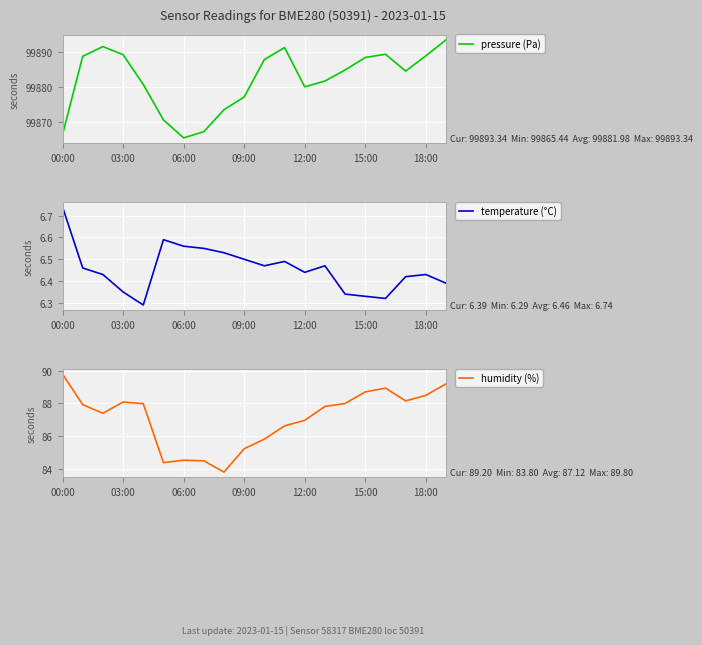

What is the lowest value of the humidity (%) series?

83.8